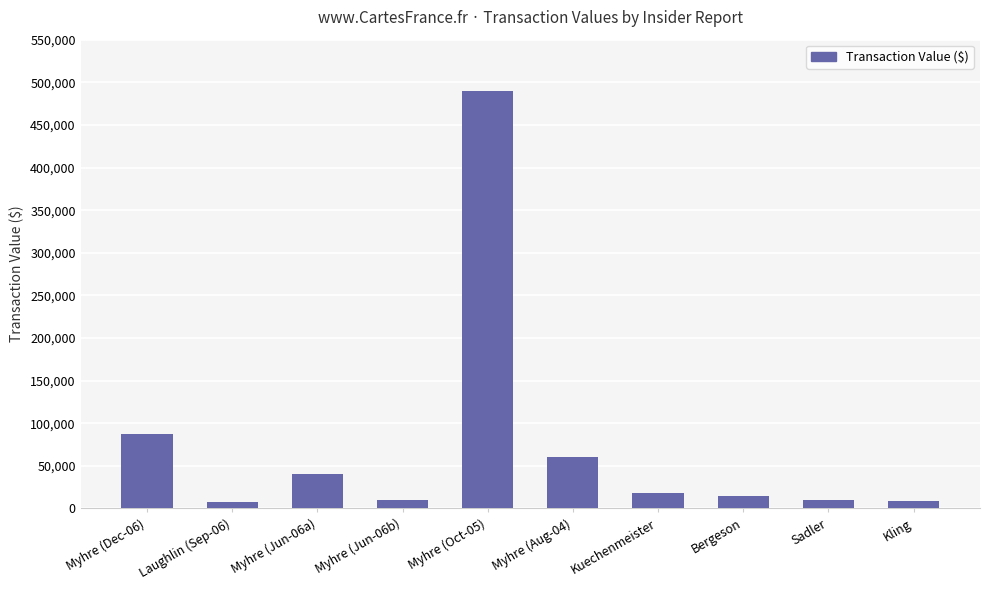

How many data points are less than 17813?

5